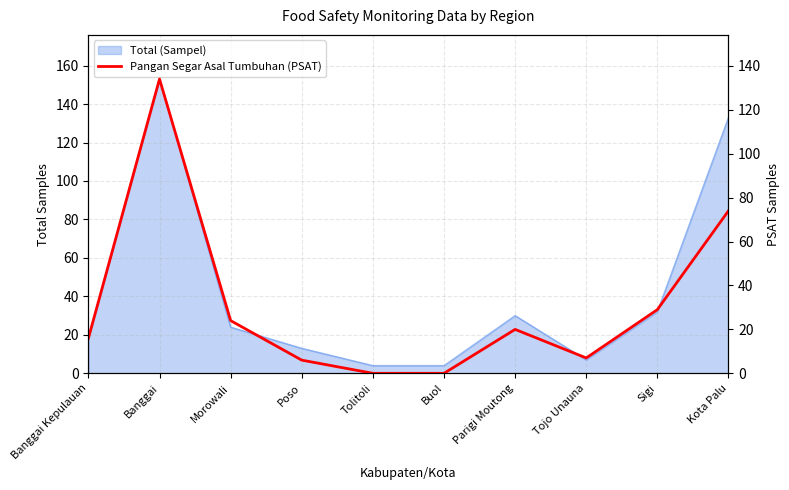

What is the average value?

31